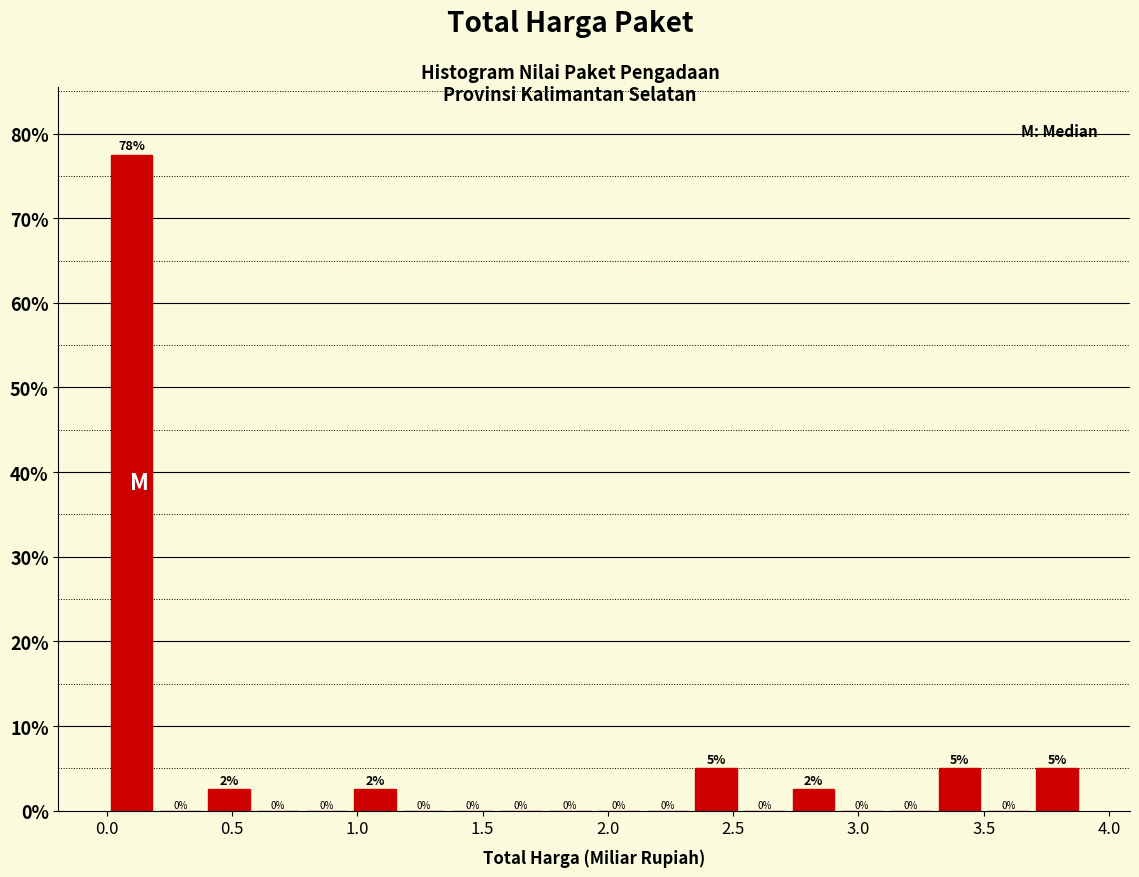

Around what value on the x-axis is the tallest bar? Give the approximate position of its centre, as read against the axis.

0.10